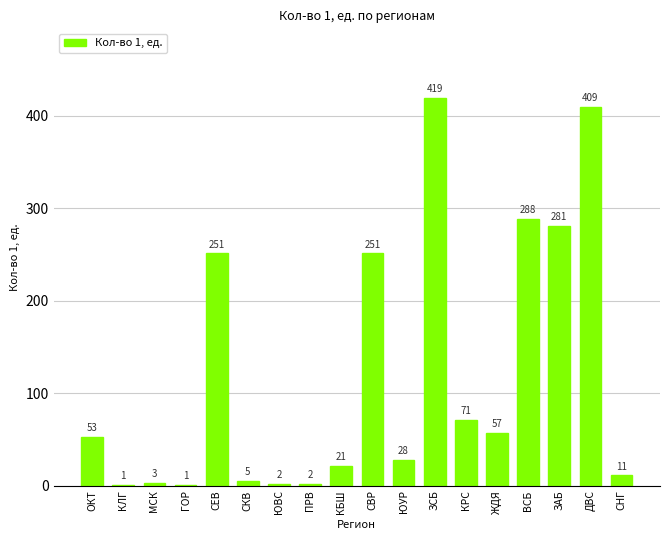

Approximately how many times larger is the value at ПРВ compared to КБШ?

0.1